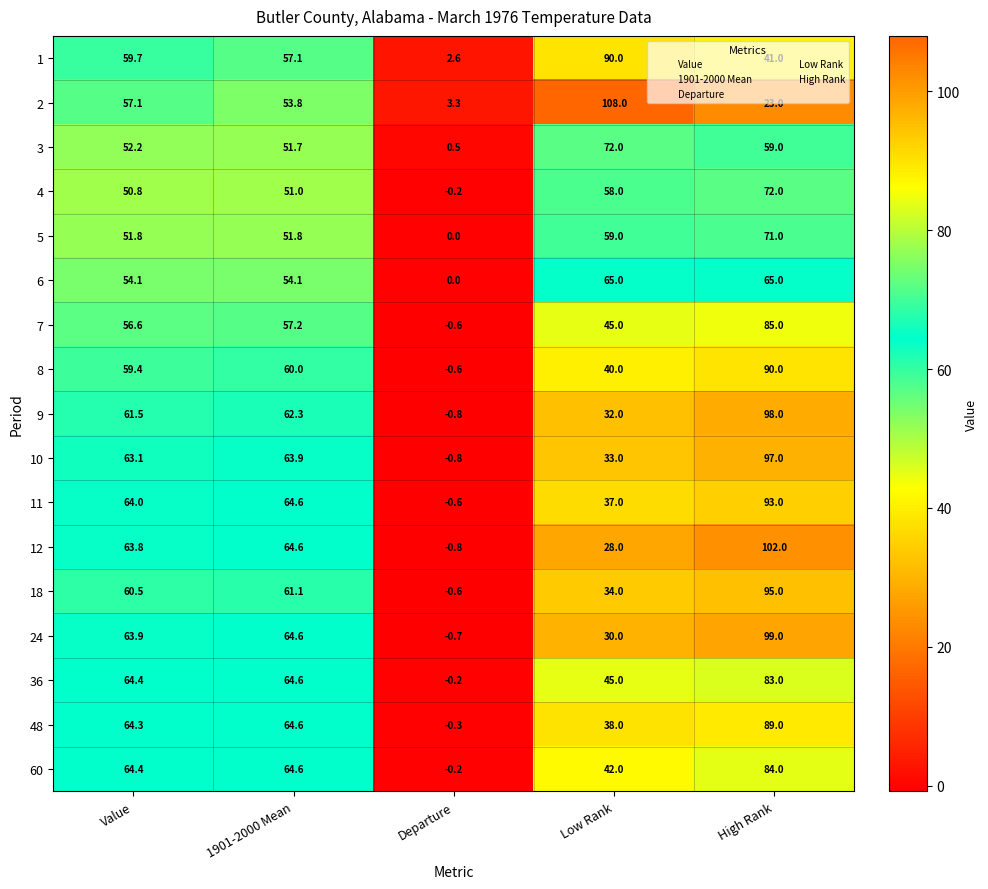

At which category is the sum across all series the highest?

High Rank